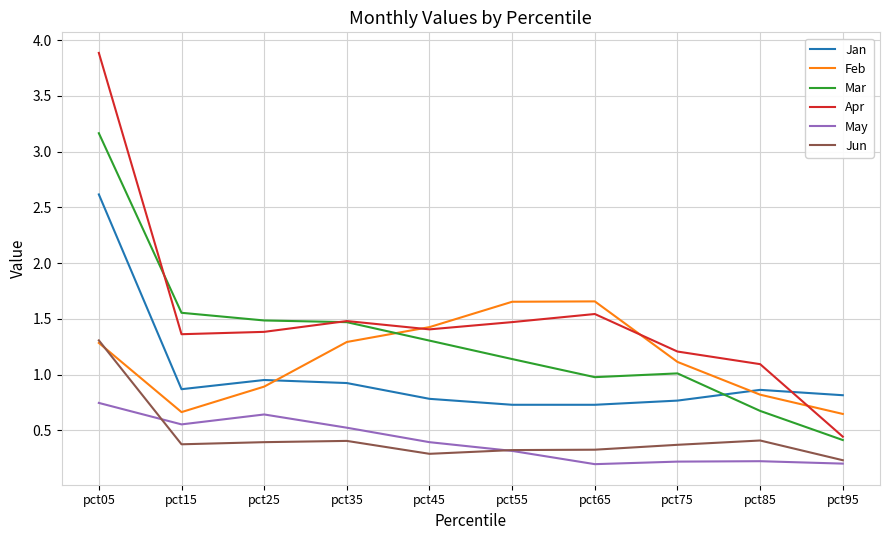

What is the smallest value displayed?

0.2